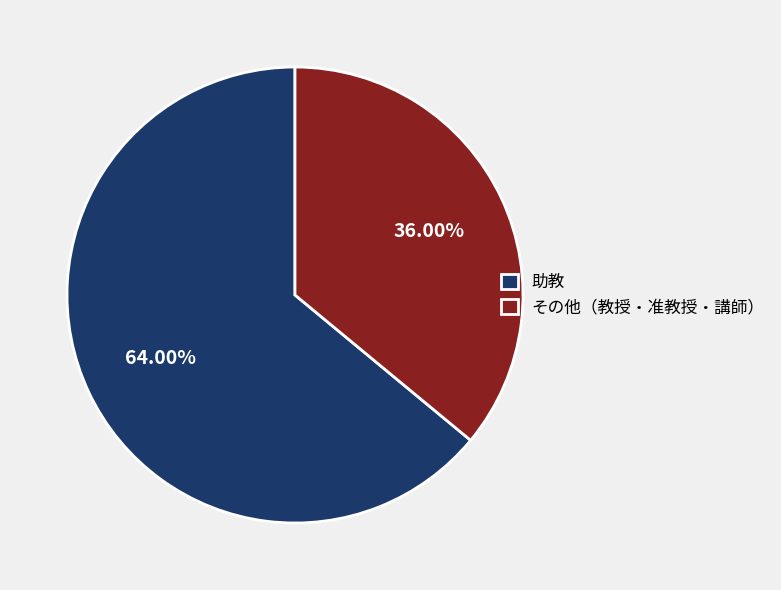

What is the ratio of the value at その他（教授・准教授・講師） to the value at 助教?

0.6